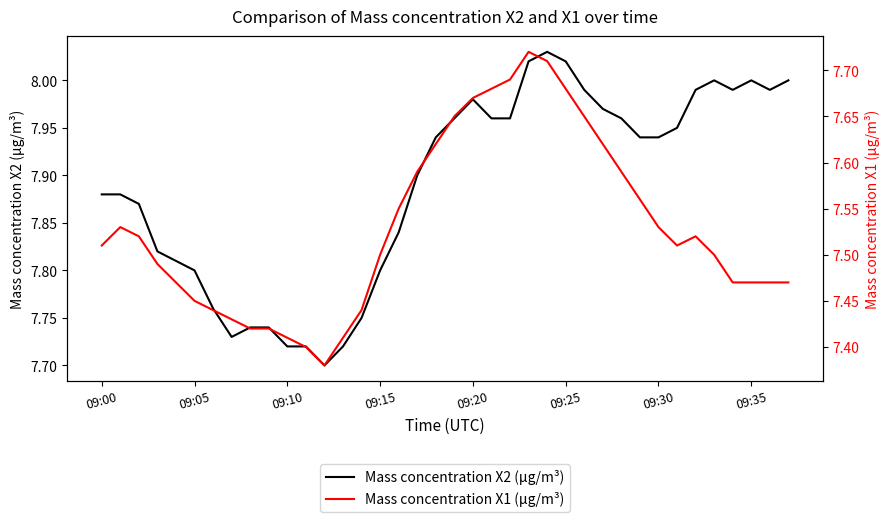

What is the greatest value displayed?

8.0